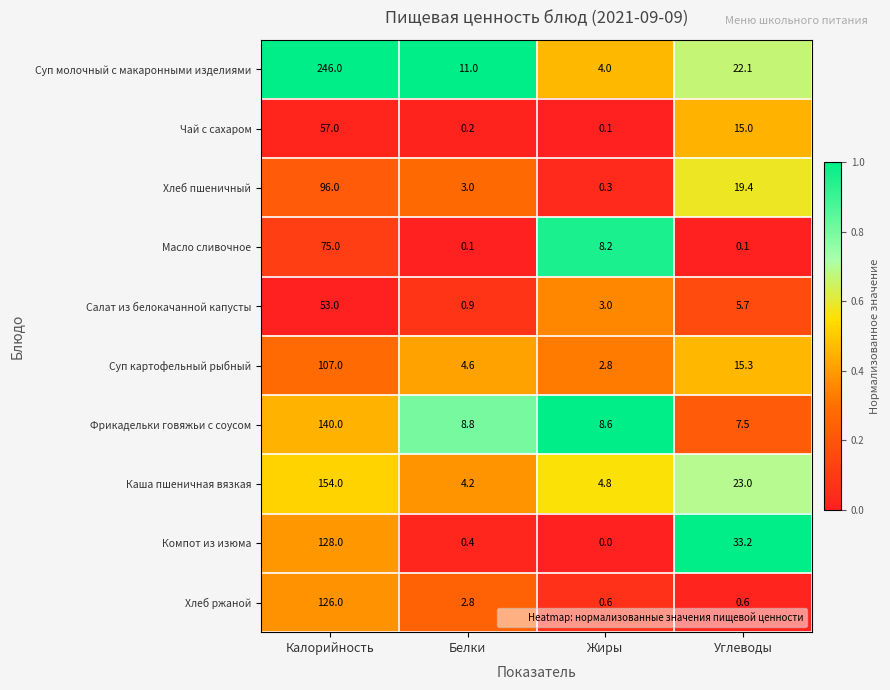

At which category is the sum across all series the highest?

Калорийность